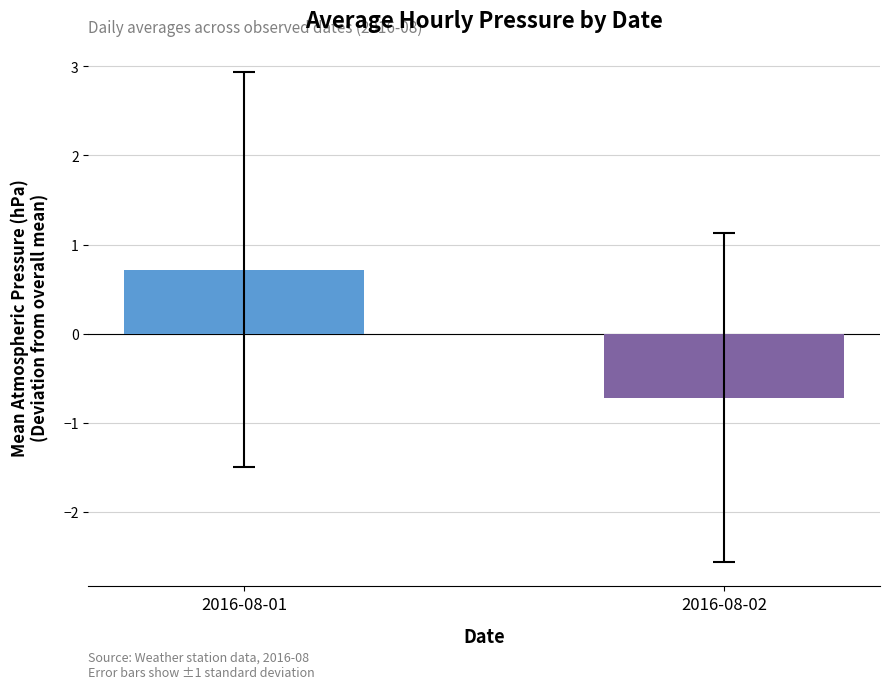

The value at 2016-08-02 is -0.7. True or false?

True